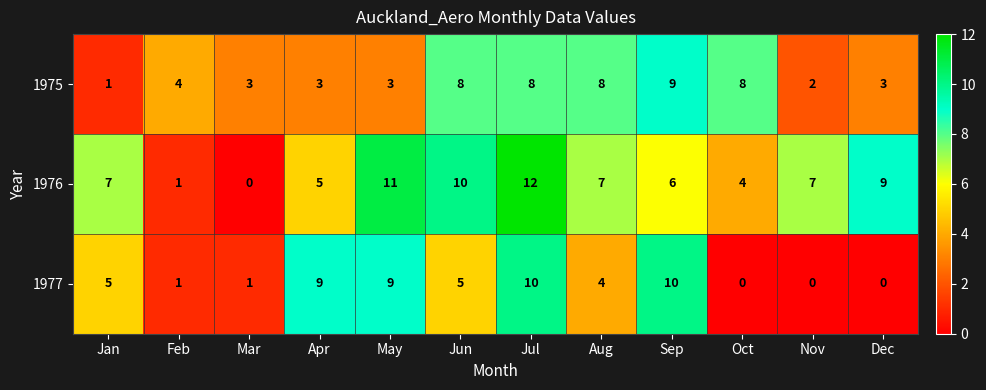

Rank the series by their maximum value, from lowest to highest.

1975, 1977, 1976